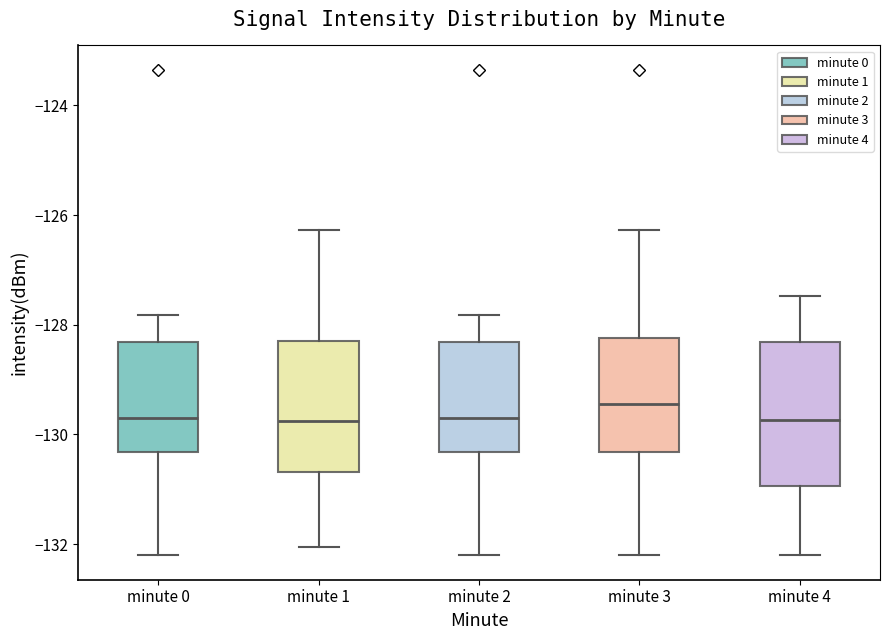

Comparing the boxes themselves (not the whiskers), which one is the tallest?

minute 4